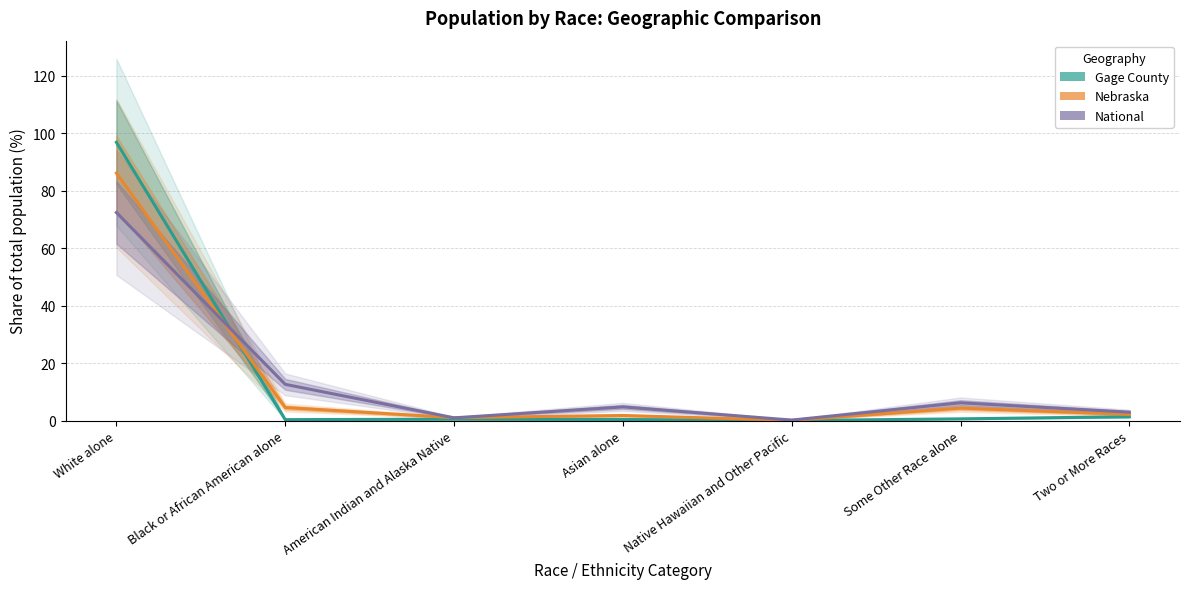

Reading right to left, extract all data points from this chart.

Gage County: 1.3	0.6	0.0	0.4	0.5	0.3	96.9
Nebraska: 2.2	4.3	0.1	1.8	1.0	4.5	86.1
National: 2.9	6.2	0.2	4.8	0.9	12.6	72.4